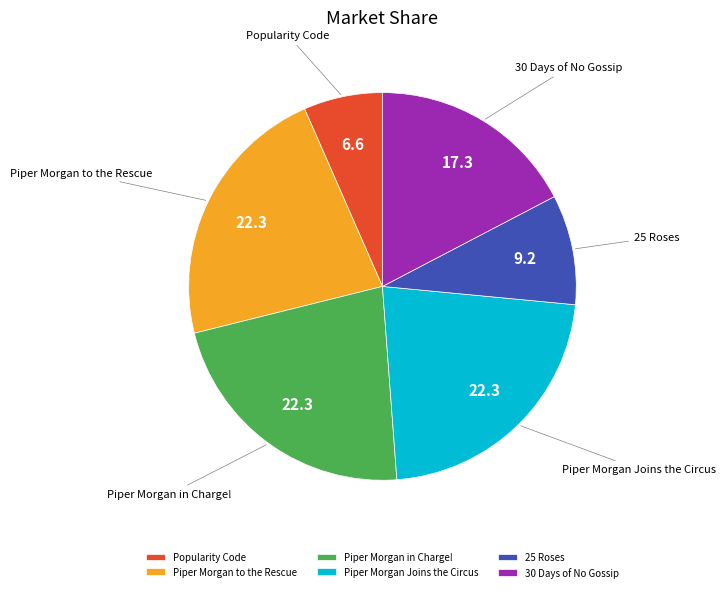

Which category has the smallest portion of the pie?

Popularity Code